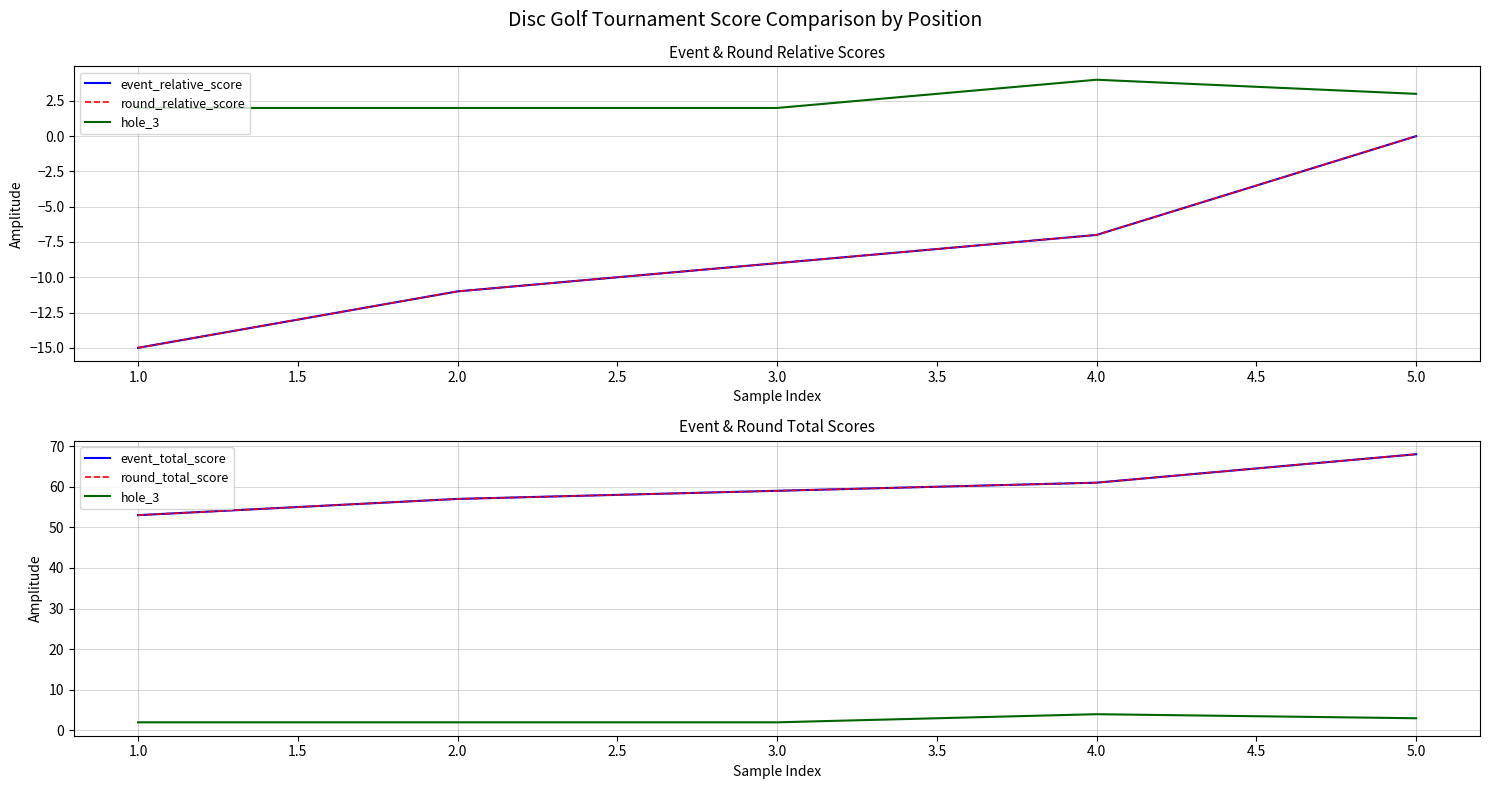

What is the difference between the maximum and minimum values in the event_total_score series?

15